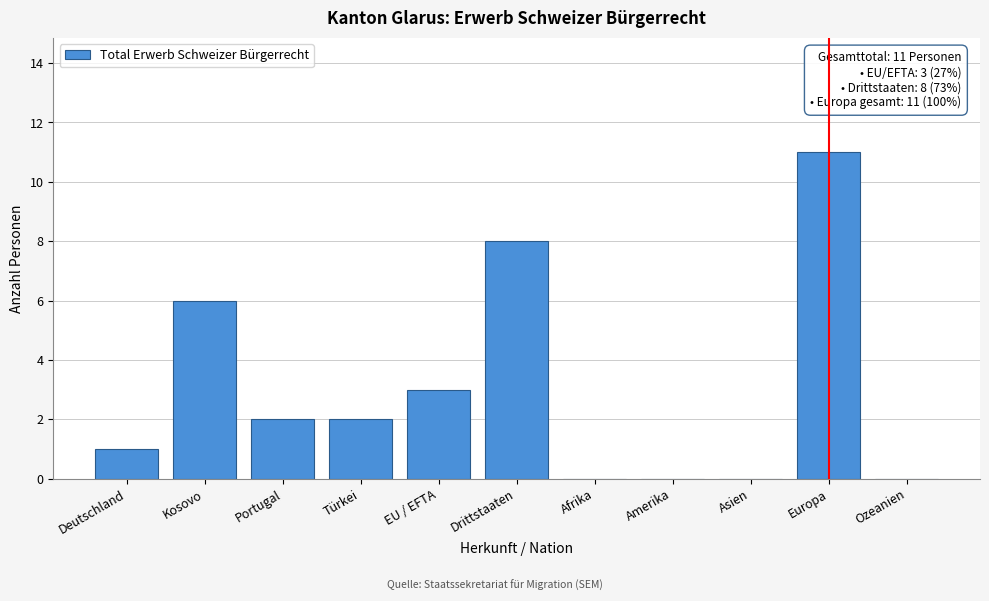

Reading right to left, extract all data points from this chart.

Ozeanien=0	Europa=11	Asien=0	Amerika=0	Afrika=0	Drittstaaten=8	EU / EFTA=3	Türkei=2	Portugal=2	Kosovo=6	Deutschland=1